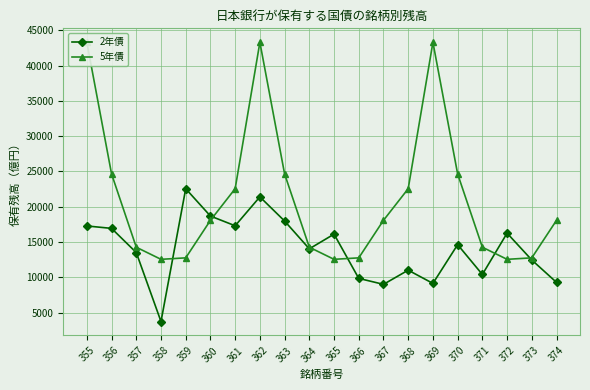

What are all the series names shown in the legend?

2年債, 5年債